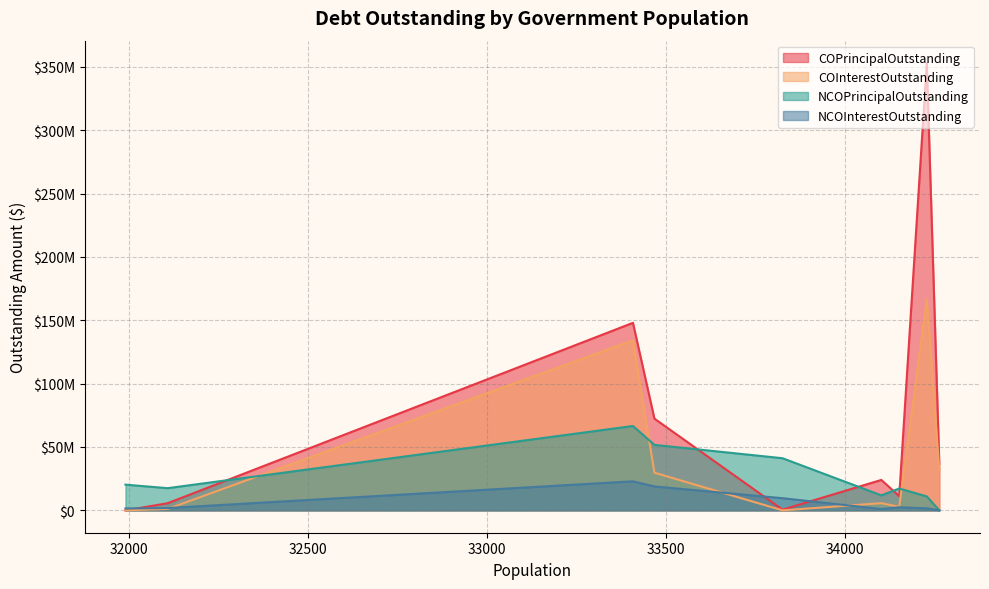

Reading right to left, what are all the values shown in this chart?

COPrincipalOutstanding: Nacogdoches=0.0	Forney=5635000.0	Seguin=147985000.0	Deer Park=72385000.0	Cleburne=565000.0	Harker Heights=24005000.0	Lufkin=11215000.0	Celina=353000000.0	Fulshear=36530000.0
COInterestOutstanding: Nacogdoches=0.0	Forney=1120297.0	Seguin=134181837.8	Deer Park=29722275.9	Cleburne=10512.5	Harker Heights=5675973.4	Lufkin=2775522.5	Celina=166473465.0	Fulshear=31832012.7
NCOPrincipalOutstanding: Nacogdoches=20277000.0	Forney=17510000.0	Seguin=66585000.0	Deer Park=51670000.0	Cleburne=41130000.0	Harker Heights=11830000.0	Lufkin=17245000.0	Celina=11005000.0	Fulshear=0.0
NCOInterestOutstanding: Nacogdoches=1503515.3	Forney=1812767.5	Seguin=22905786.0	Deer Park=18854662.5	Cleburne=9596271.2	Harker Heights=1048524.8	Lufkin=2424125.0	Celina=1605450.0	Fulshear=0.0